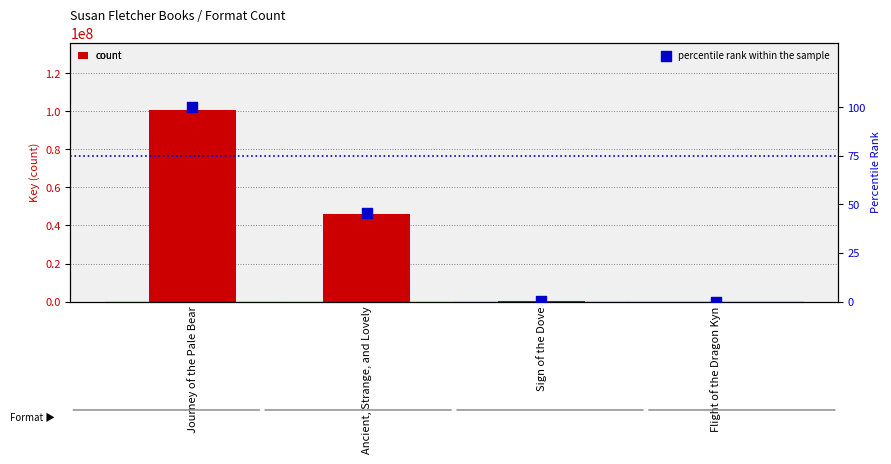

What is the total value across all series at Journey of the Pale Bear?

100663326.0